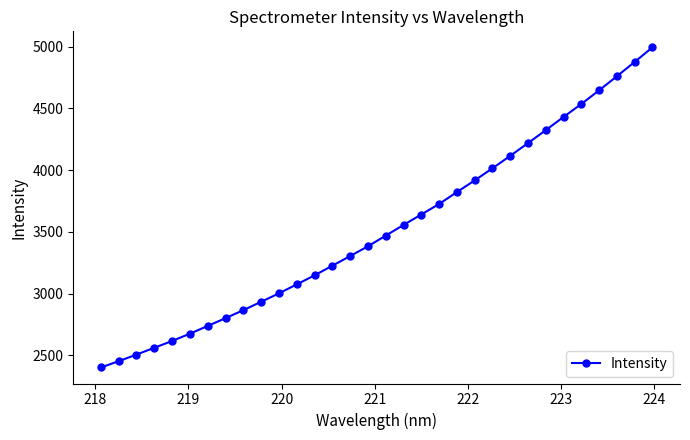

What is the difference between the second highest and second lowest values?

2424.1